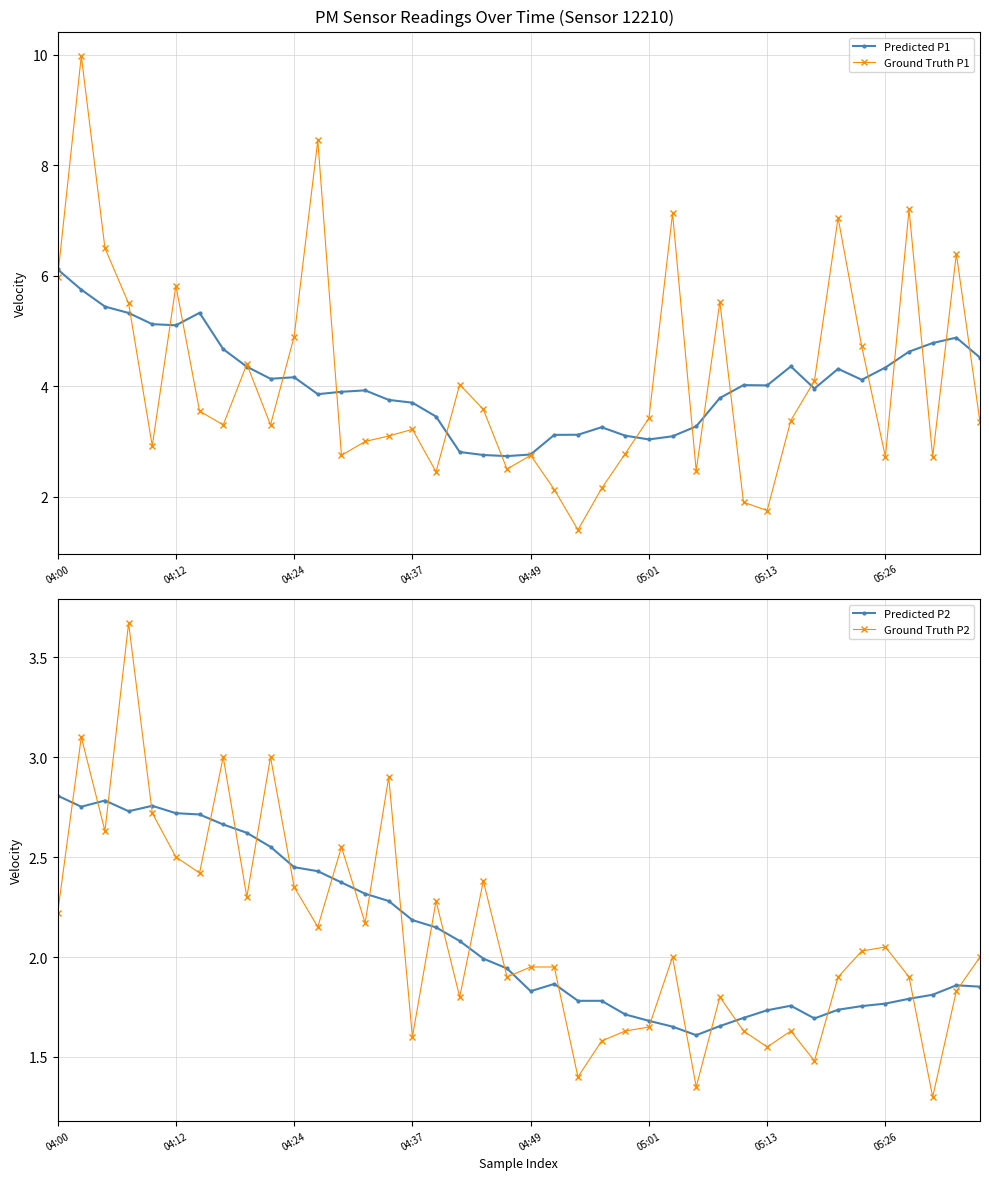

True or false: Ground Truth P1 has more than 2 points higher than both neighbors.

True